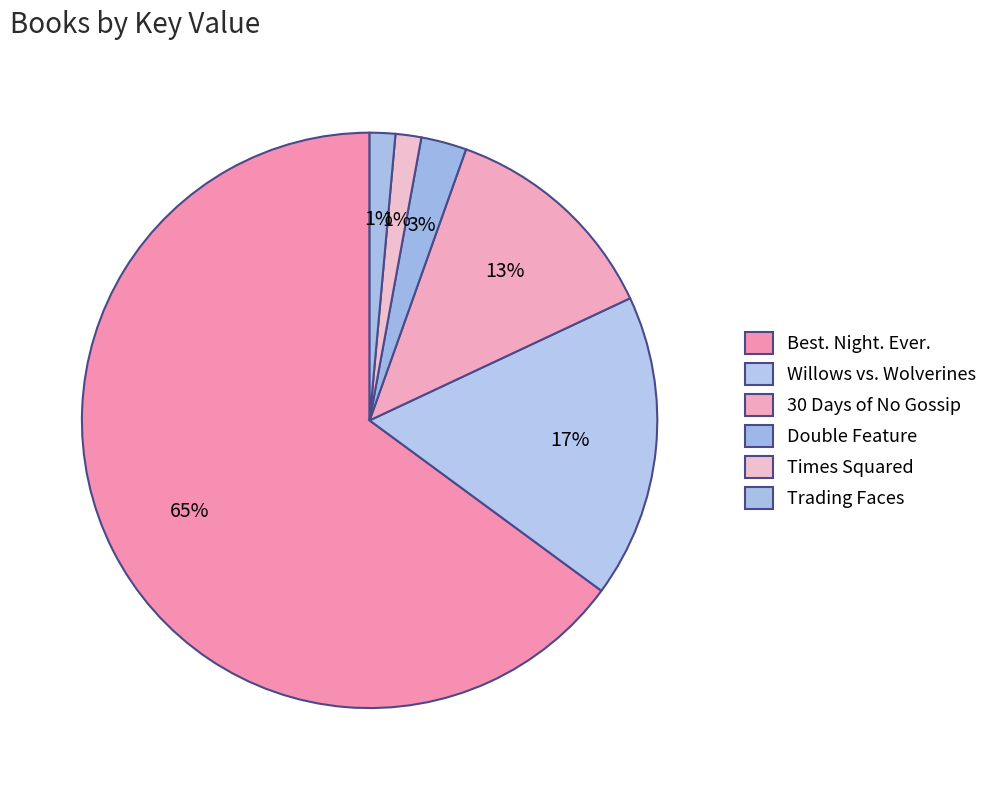

The Best. Night. Ever. slice represents 65% of the pie. True or false?

True